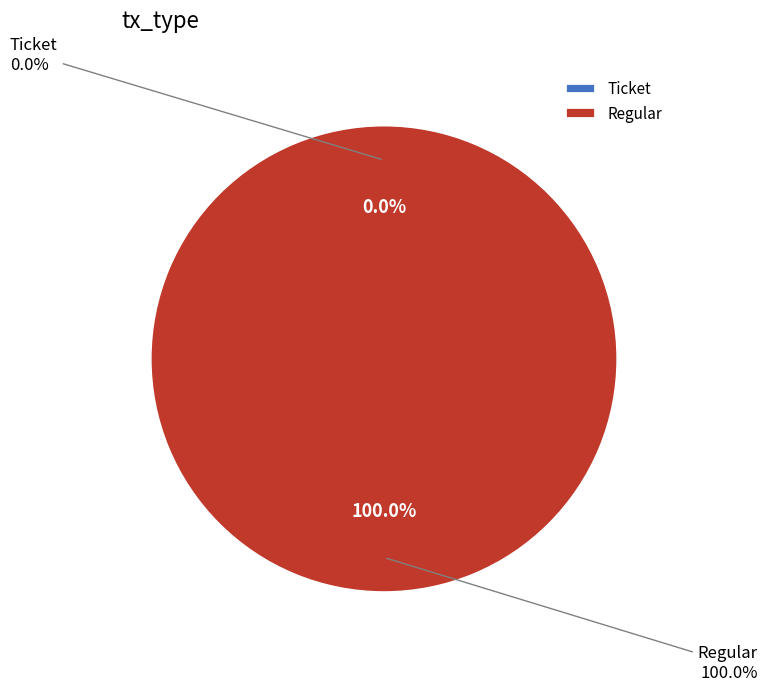

Count the number of slices in the pie.

2